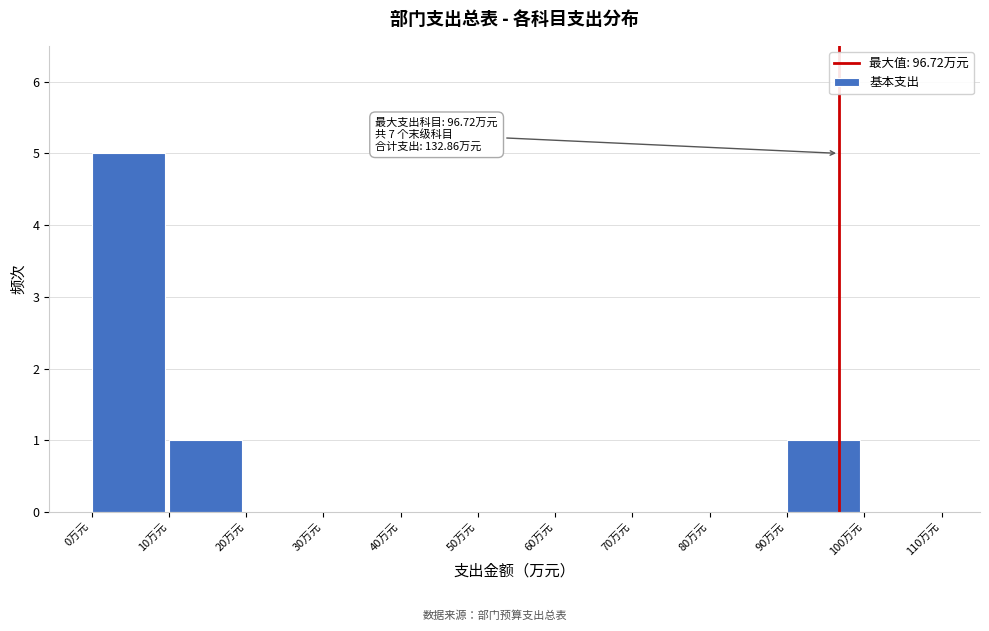

Over which range of the x-axis is the bar tallest?

0 to 10